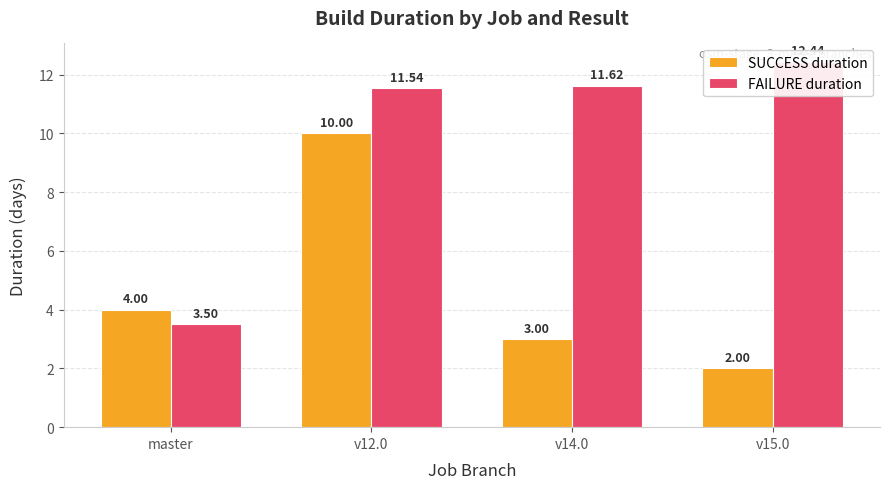

What is the lowest value of the FAILURE duration series?

3.5